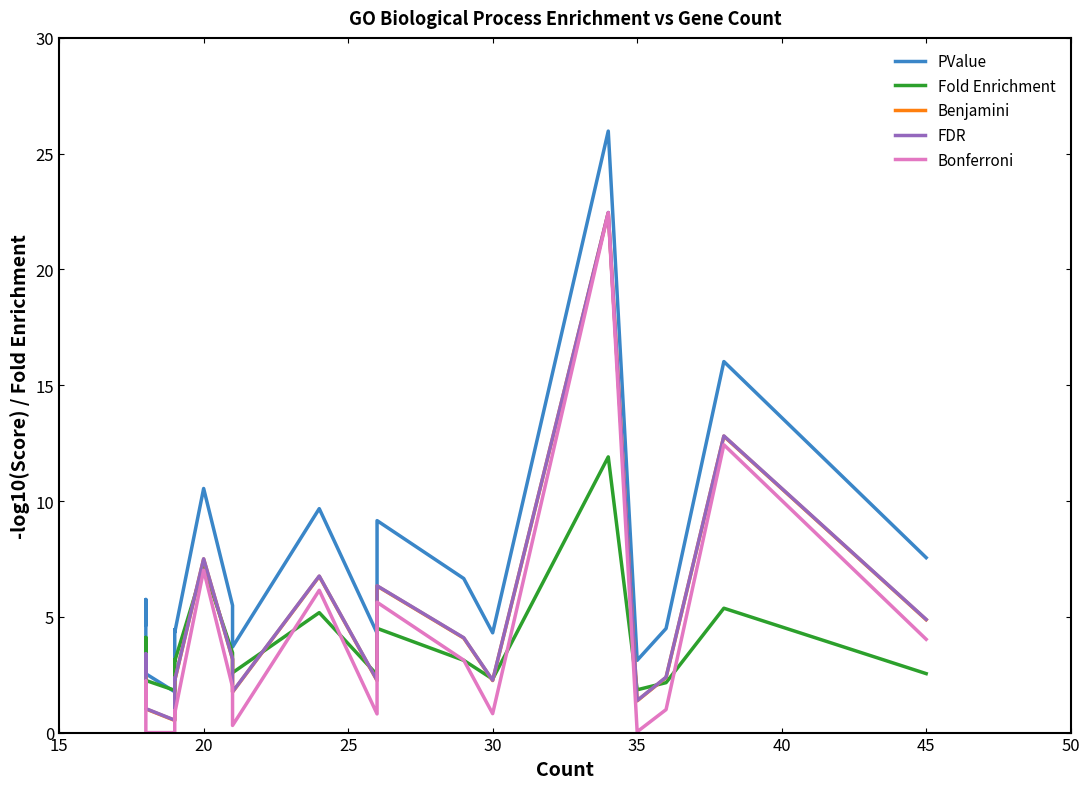

How many values in the PValue series exceed 4?

16